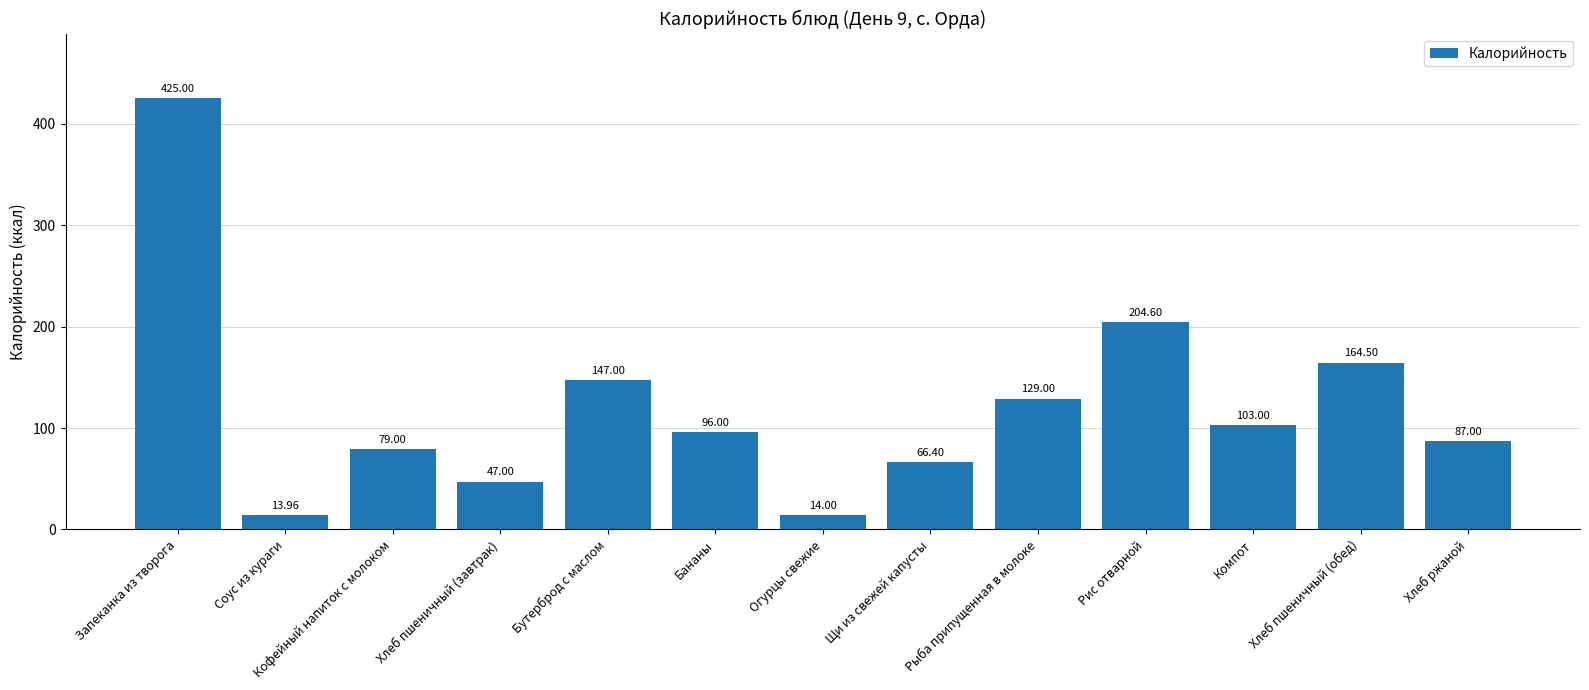

What value does the data have at Хлеб ржаной?

87.0